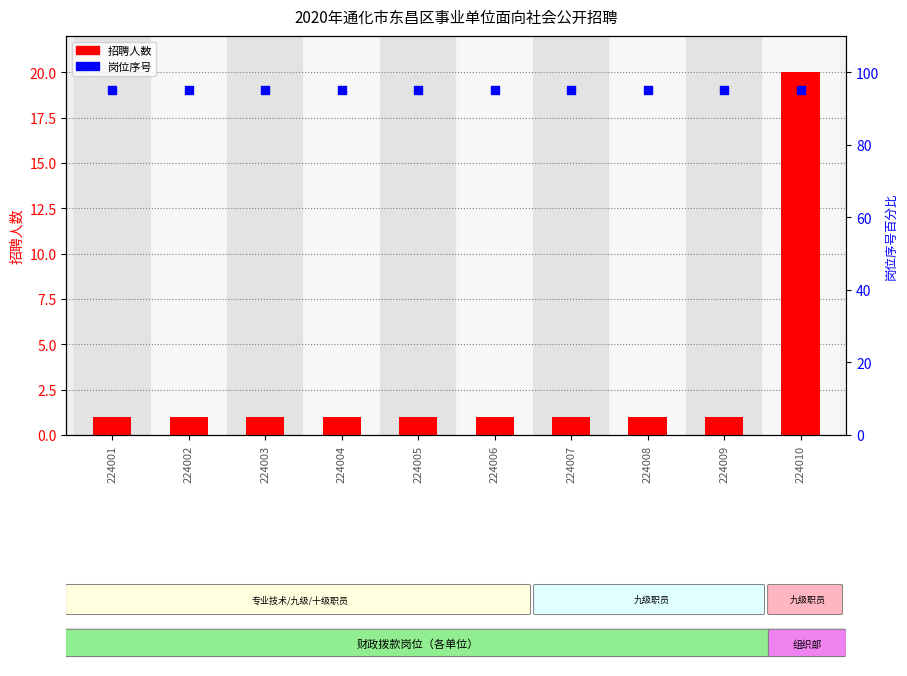

Which series has the largest Y range (max minus min)?

招聘人数